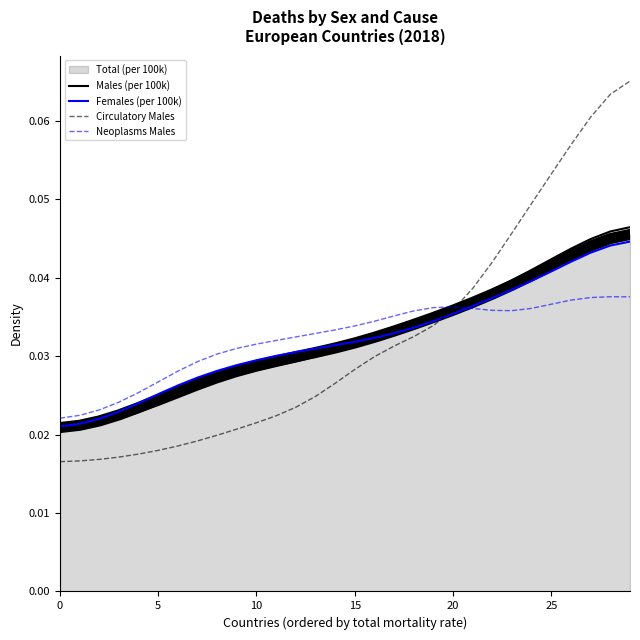

How many lines are shown in the chart?

5